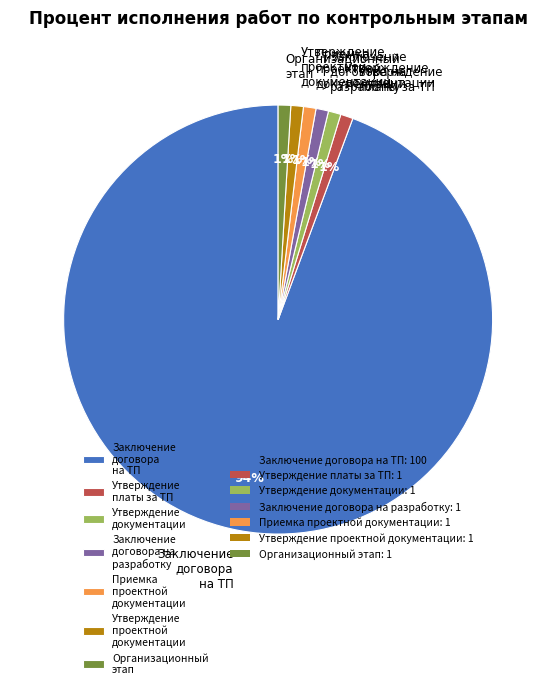

Which category has the biggest portion of the pie?

Заключение договора на ТП